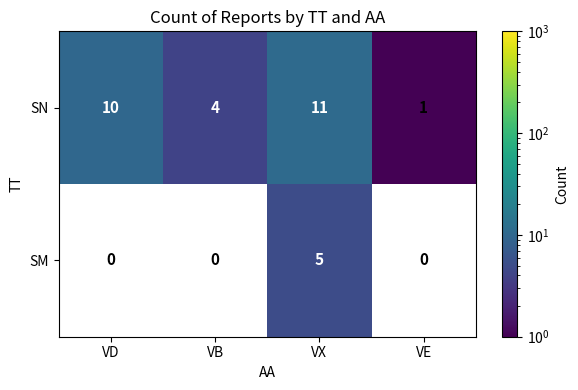

At which label does SN reach its minimum?

VE